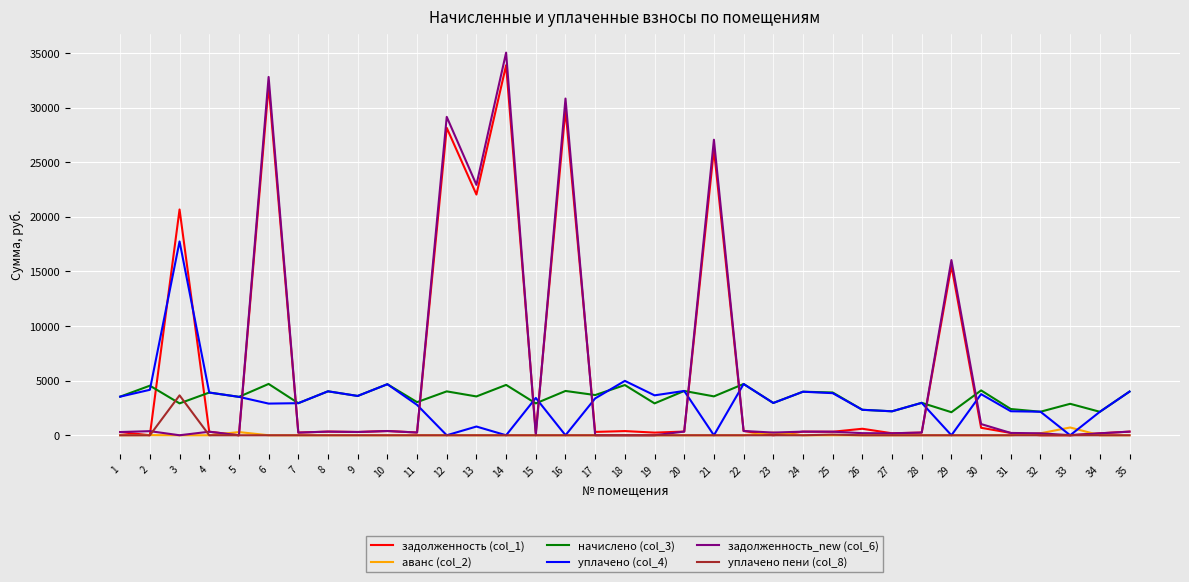

Which series has the largest total across all categories?

задолженность (col_1)